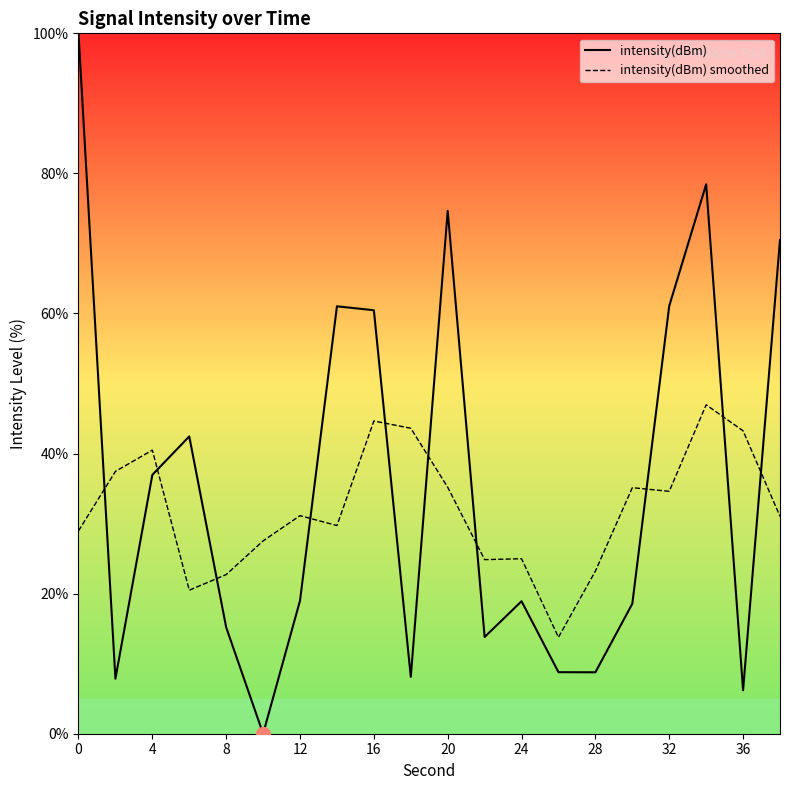

What is the maximum value for intensity(dBm)?

100.0